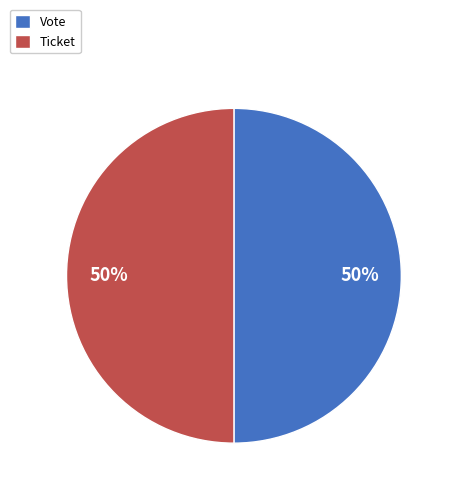

To the nearest percent, what is the difference between the Ticket and Vote slice percentages?

0%